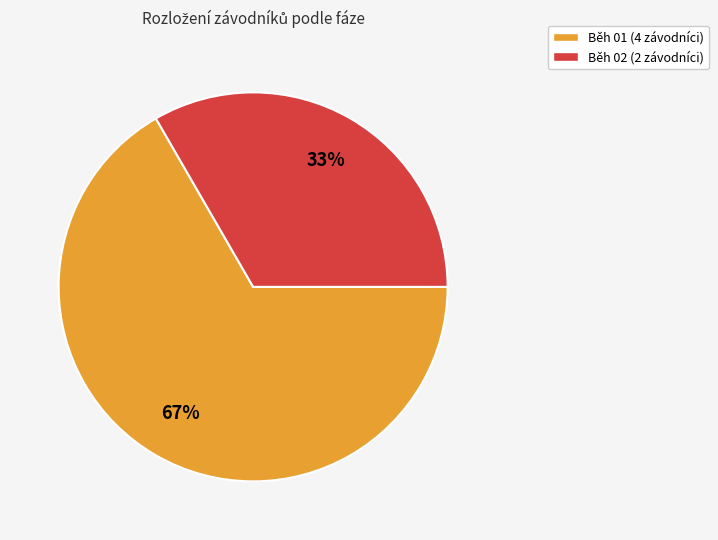

The Běh 02 slice represents 42% of the pie. True or false?

False